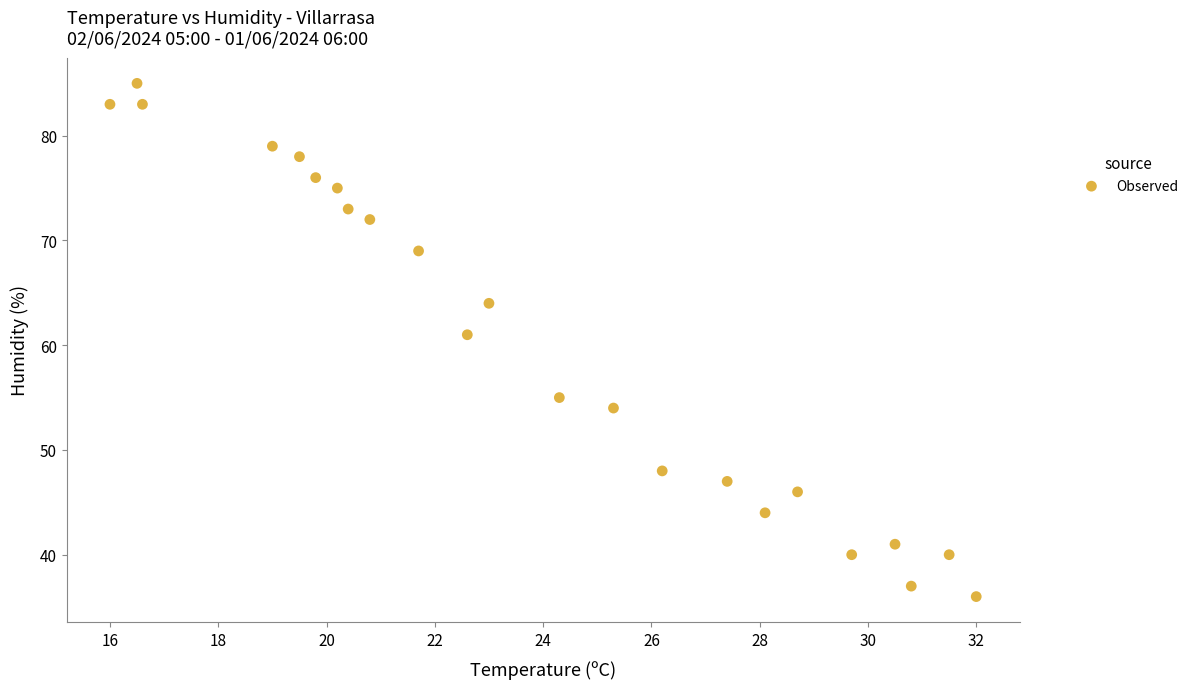

What is the range of Y values (max minus min)?

49